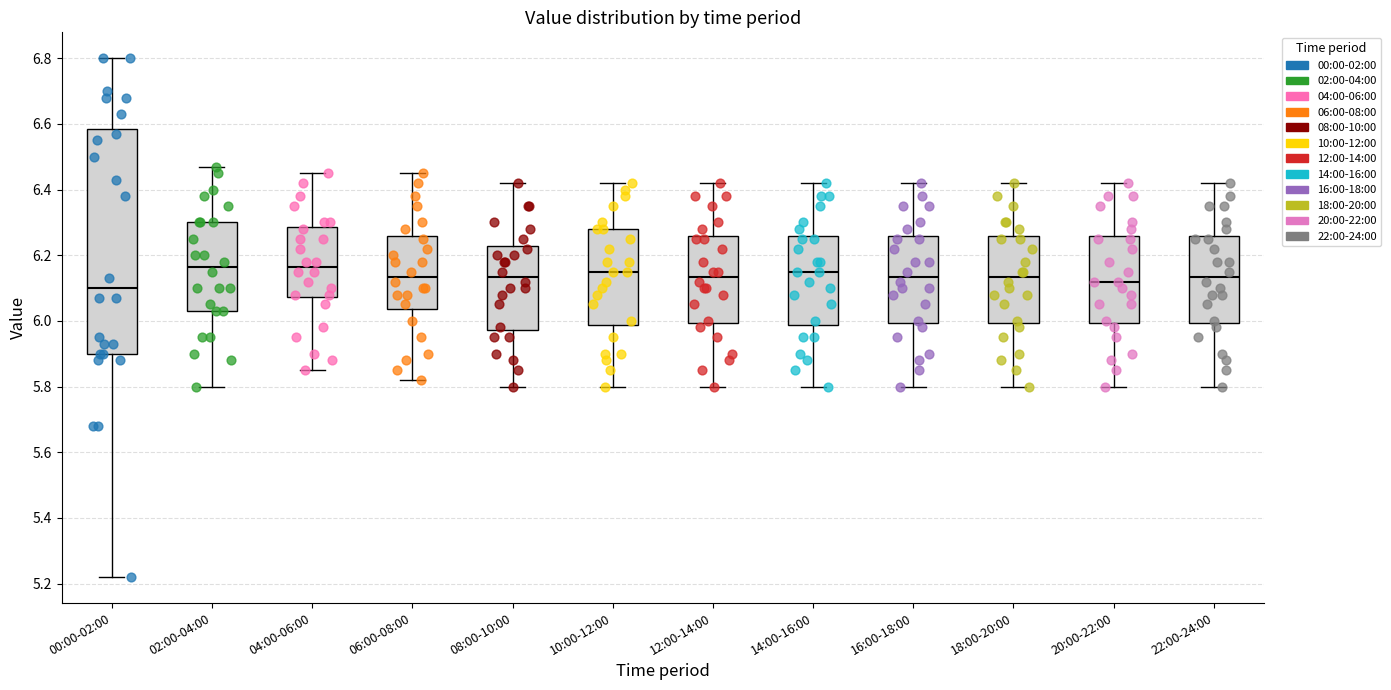

Where is the upper edge of the box for 14:00-16:00 on the y-axis? The values are not printed on the chart, so give them approximately, as read against the axis.

6.26